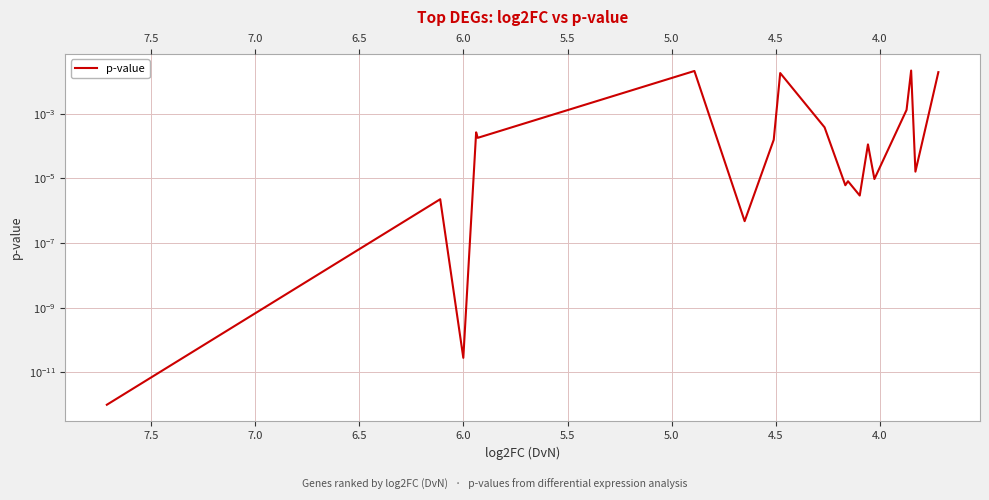

True or false: the data shows 0.0 at 8.0.

False